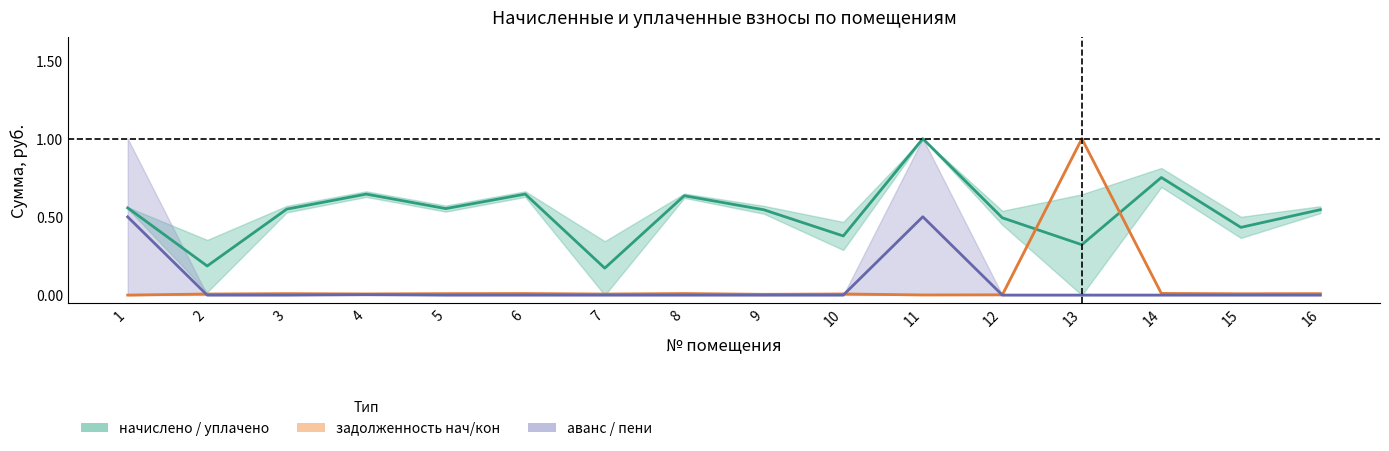

What is the maximum value for начислено / уплачено (центр)?

1.0